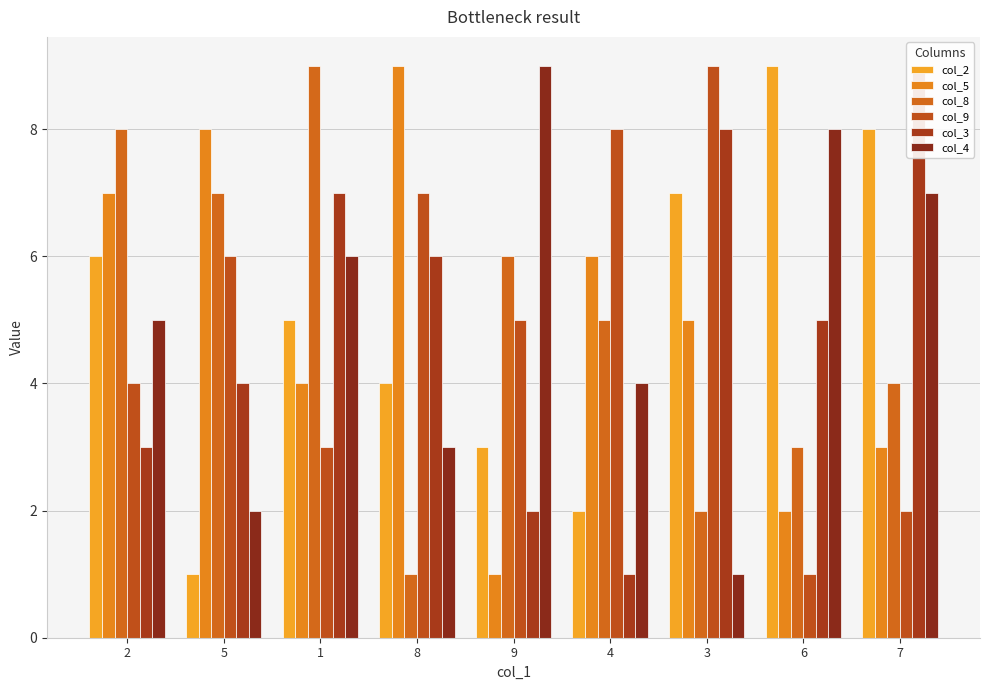

List the series in order of their peak value, highest first.

col_2, col_5, col_8, col_9, col_3, col_4